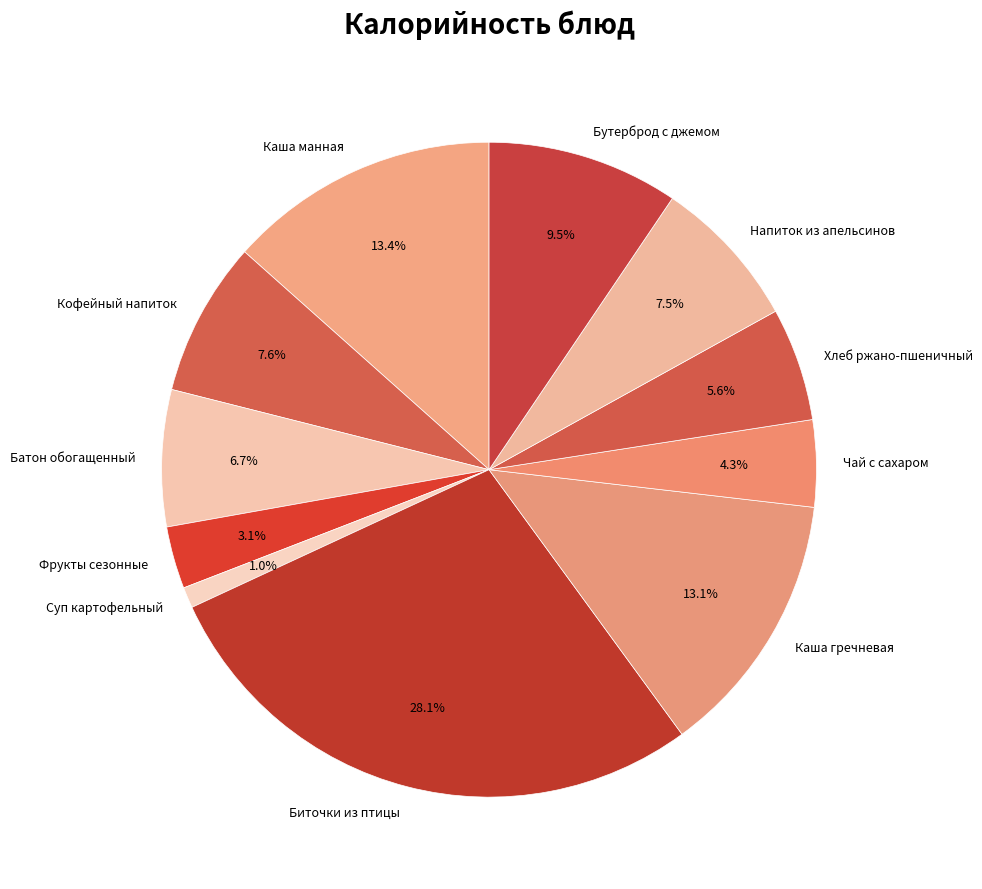

Count the number of slices in the pie.

11